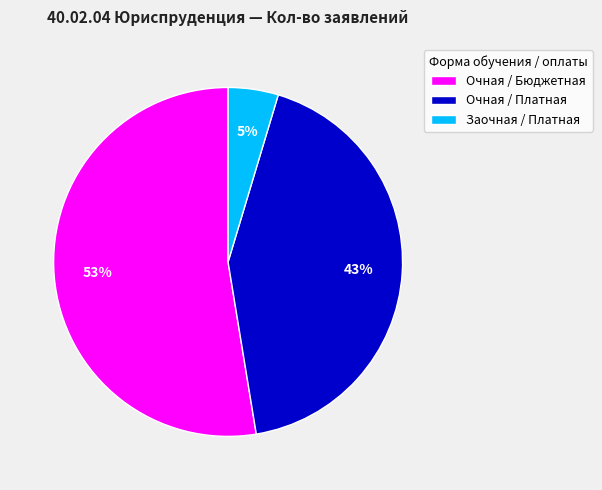

True or false: Очная / Бюджетная accounts for 53% of the total.

True